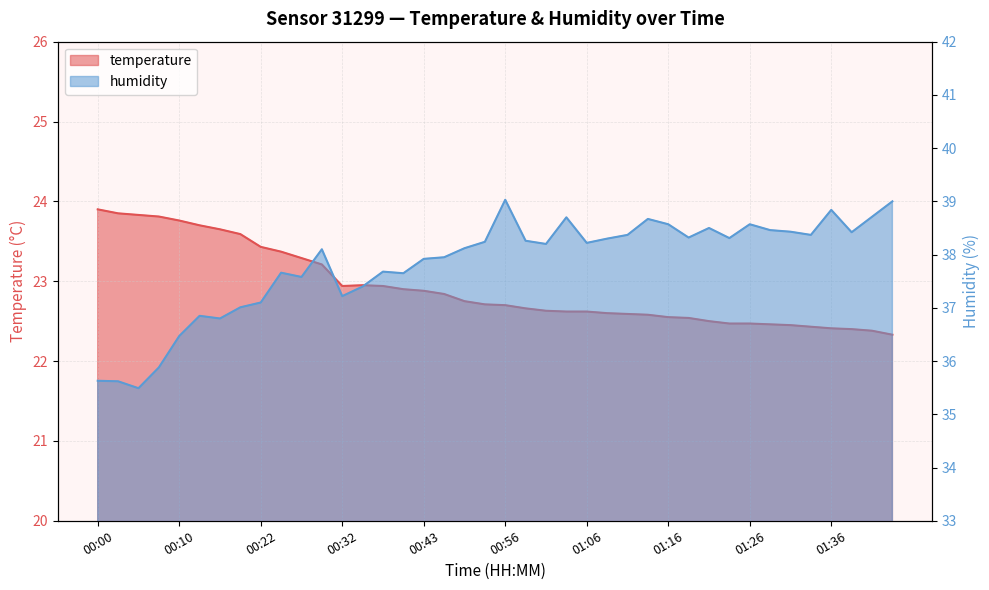

At how many categories does at least one series exceed 26?

40